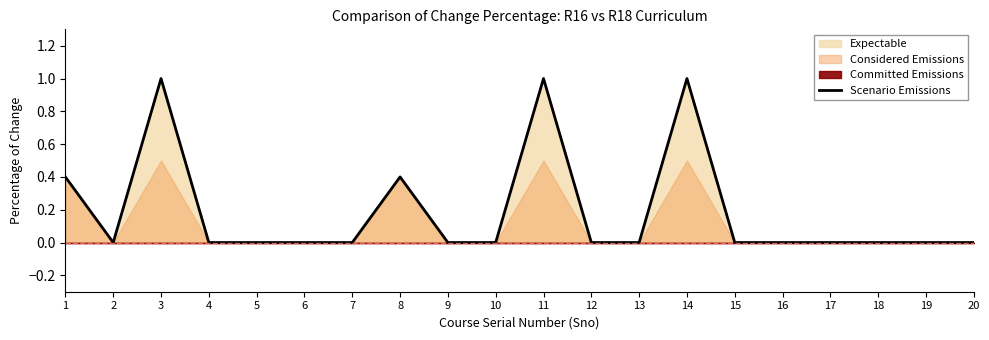

Count the values in the range 0 to 1.

20